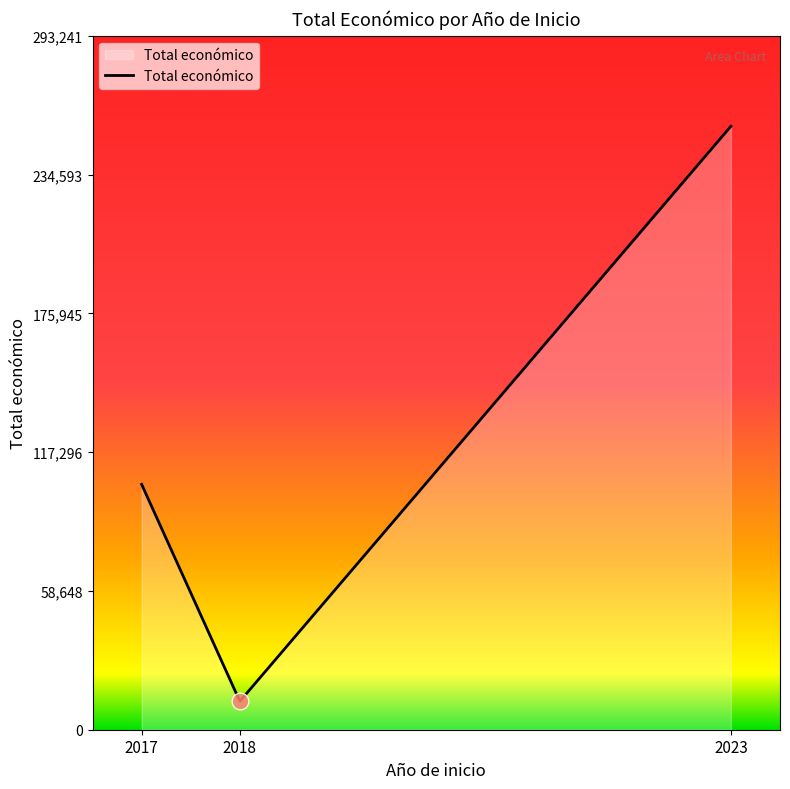

Does the chart have visible grid lines?

No